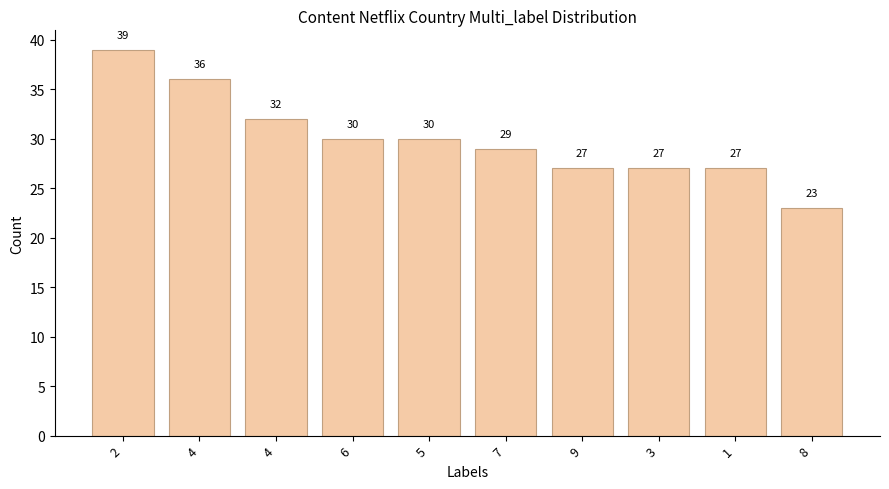

Which category has the lowest value across all series?

8